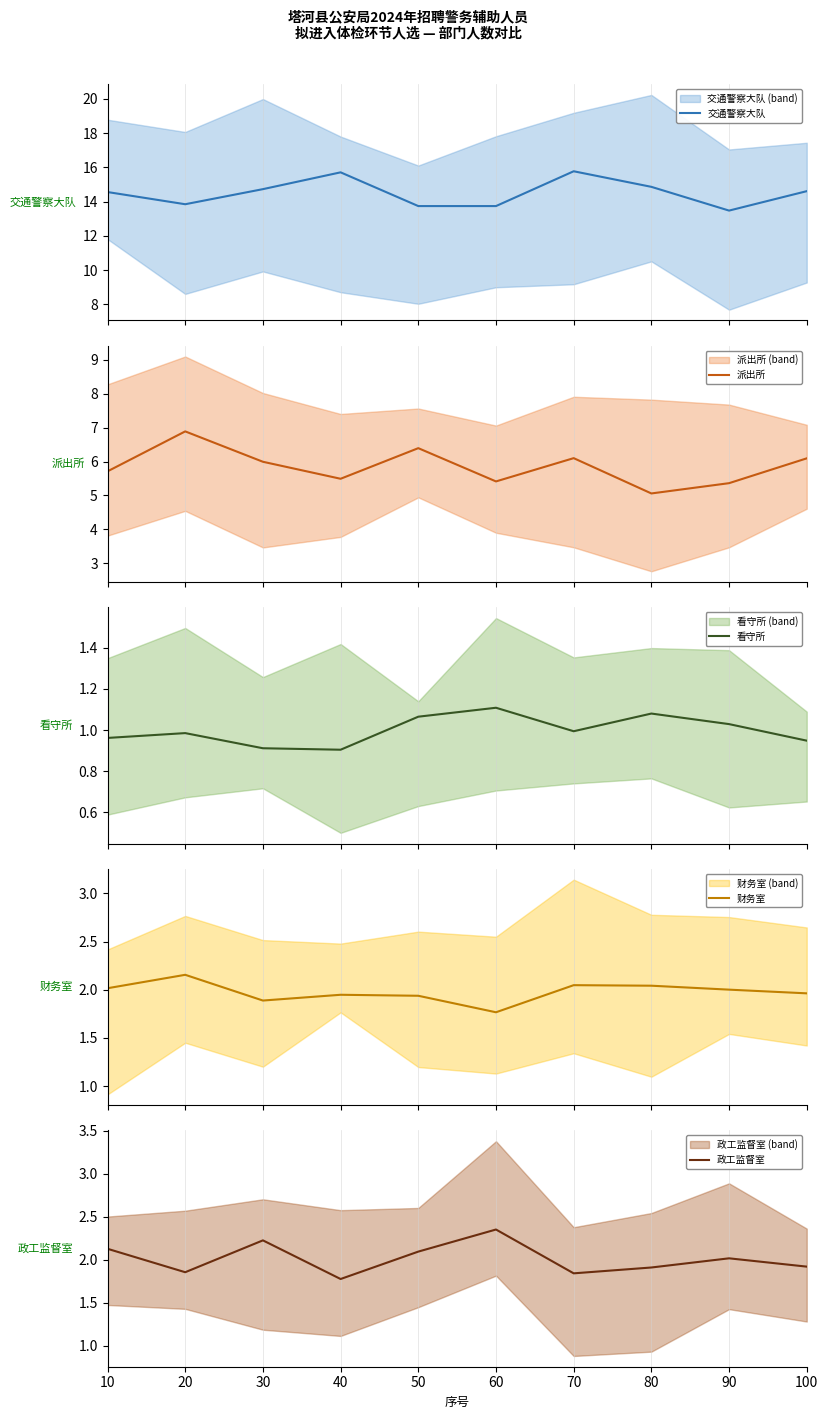

What is the maximum value for 交通警察大队?

15.8